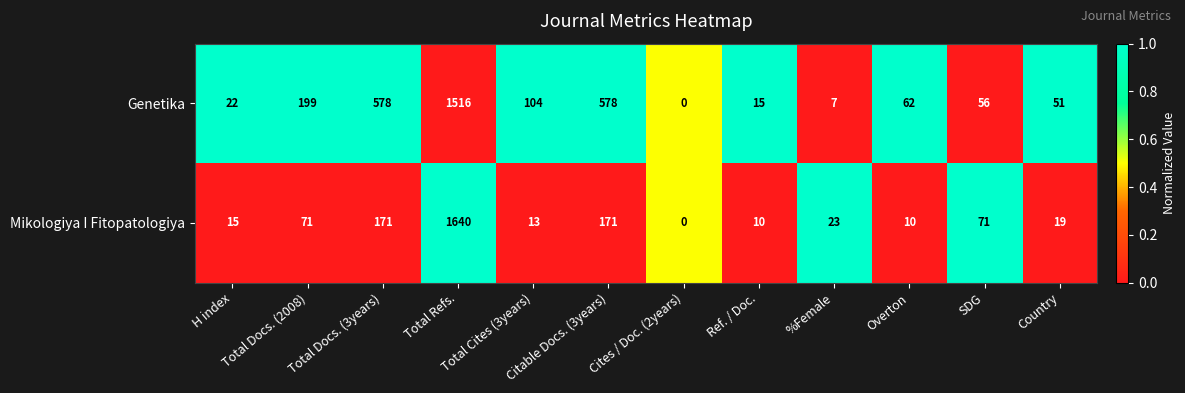

What is the average value of the Genetika series?

266